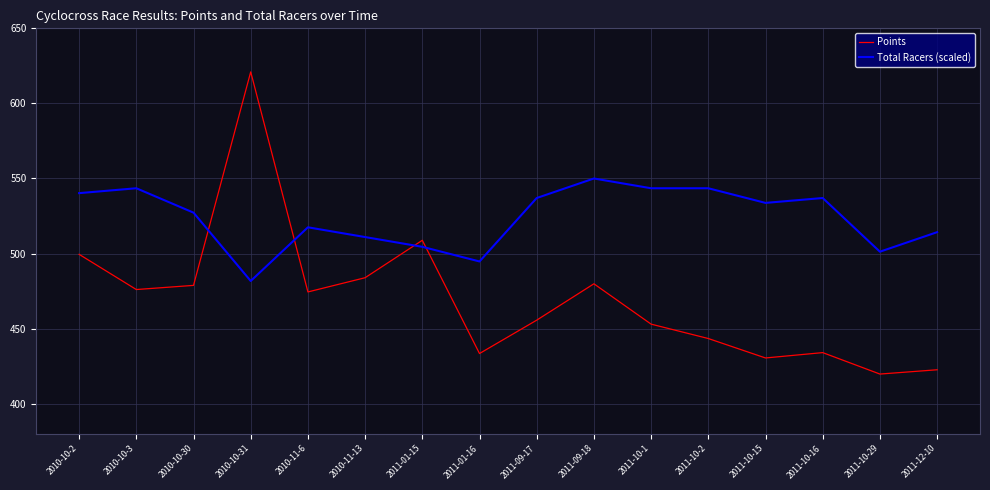

How many lines are shown in the chart?

2